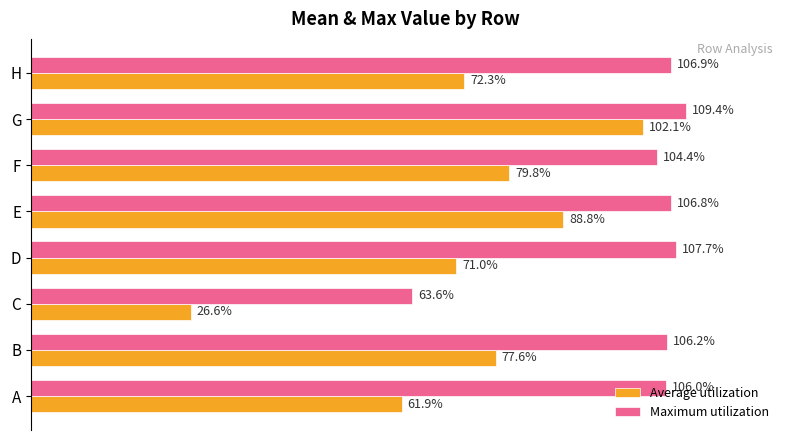

At how many categories does at least one series exceed 0?

8